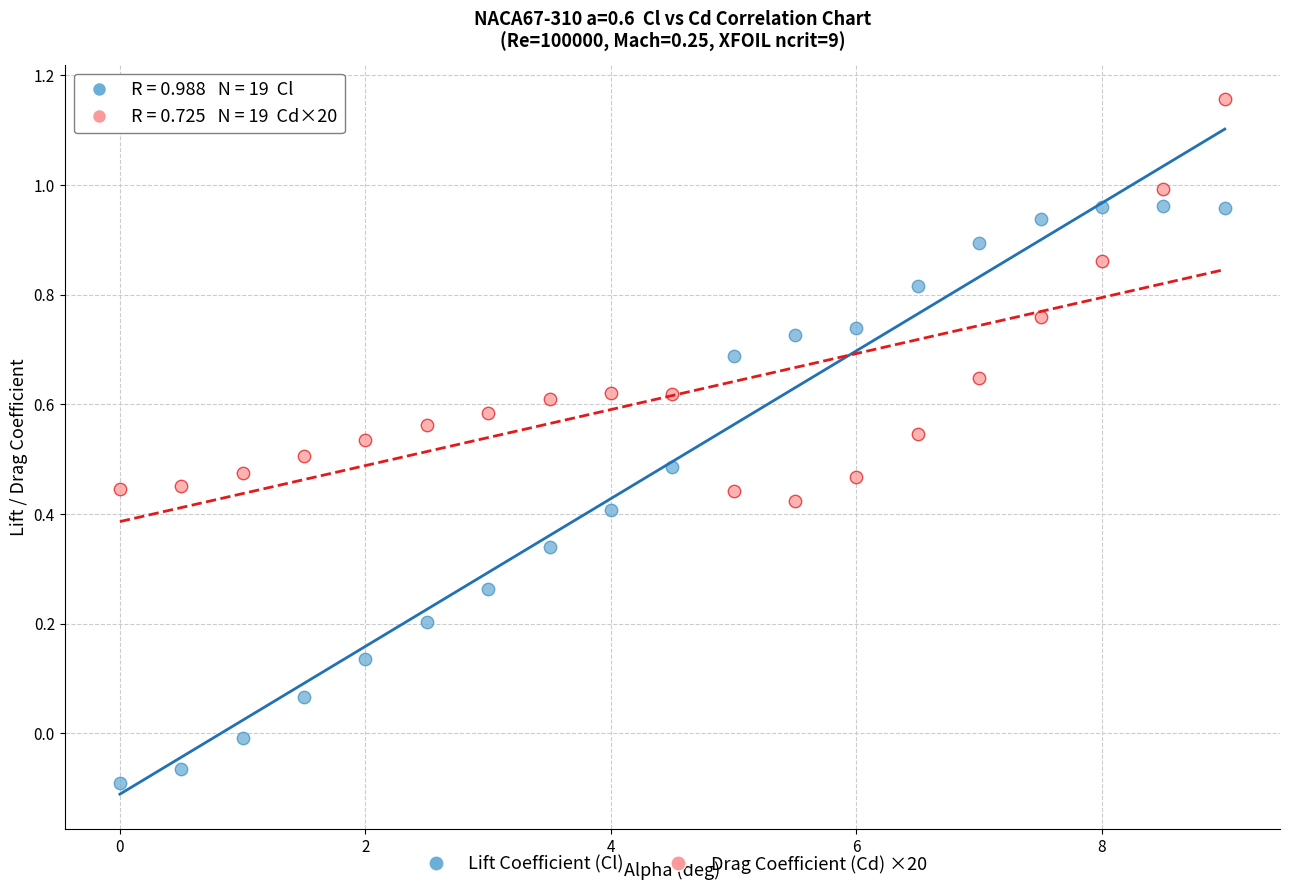

Which series contains the highest Y value?

Drag Coefficient (Cd) ×20